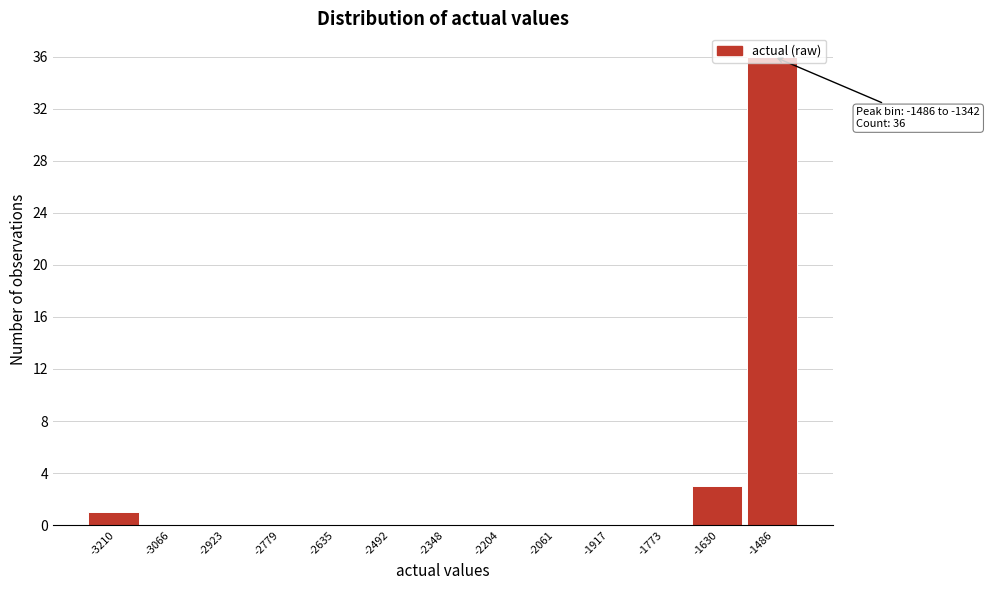

What is the change in value from -2204 to -1630?

+3